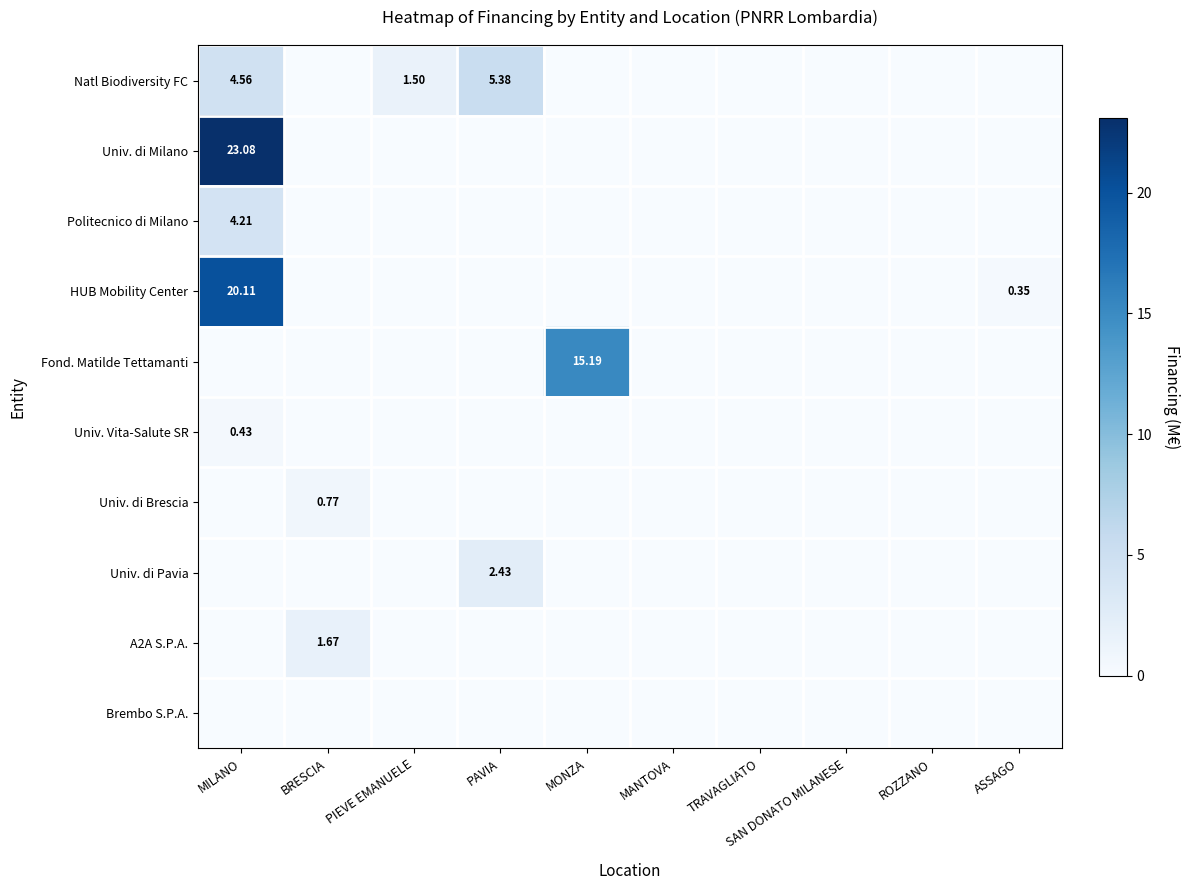

What is the greatest value displayed?

23.1